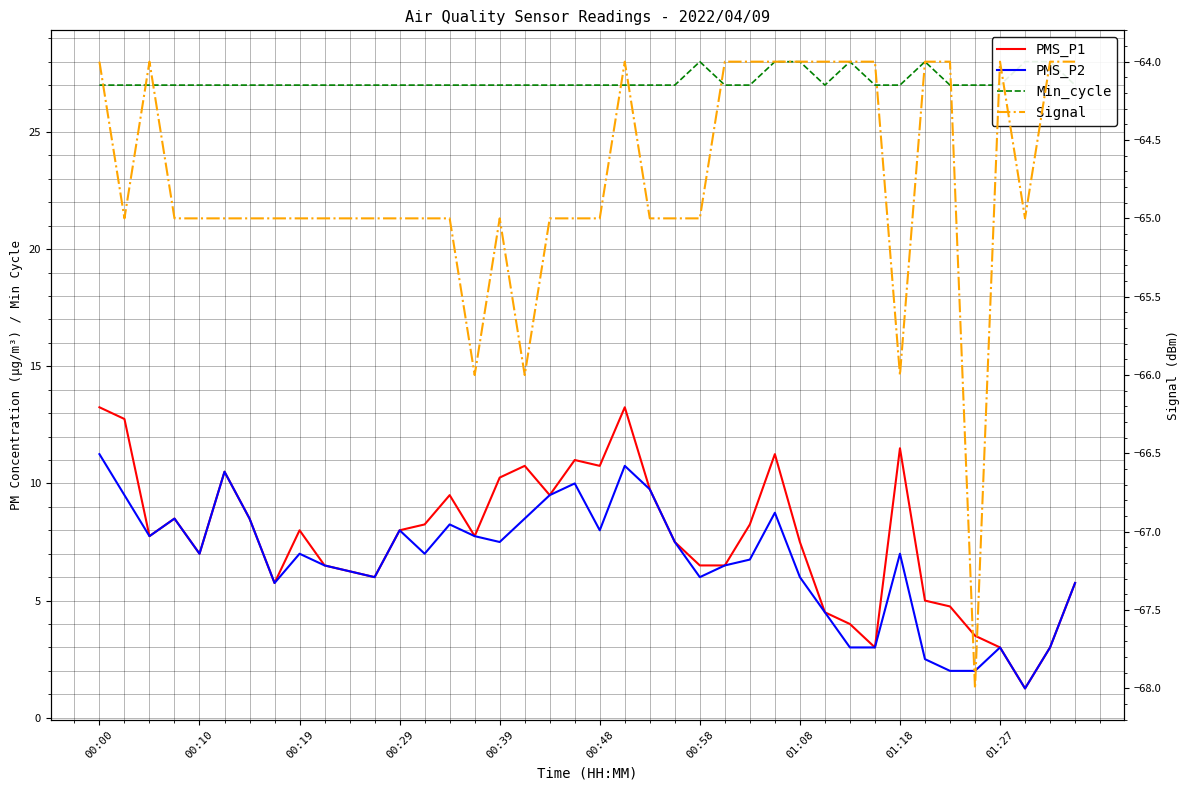

How many lines are shown in the chart?

4